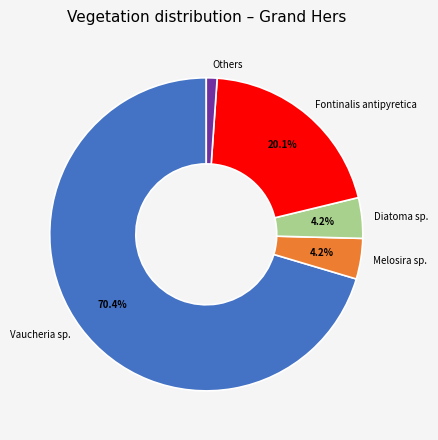

What is the largest slice in the pie chart?

Vaucheria sp.